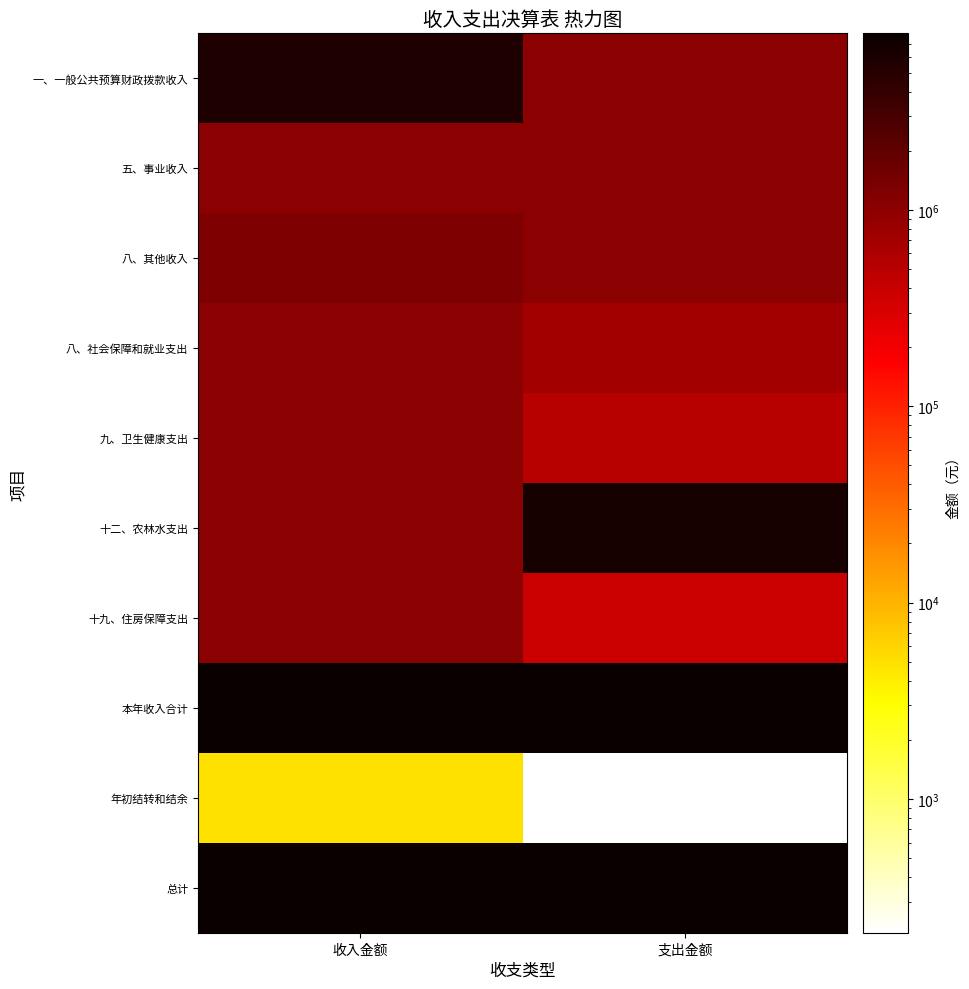

Which has a higher value, 收入金额 or 支出金额?

支出金额